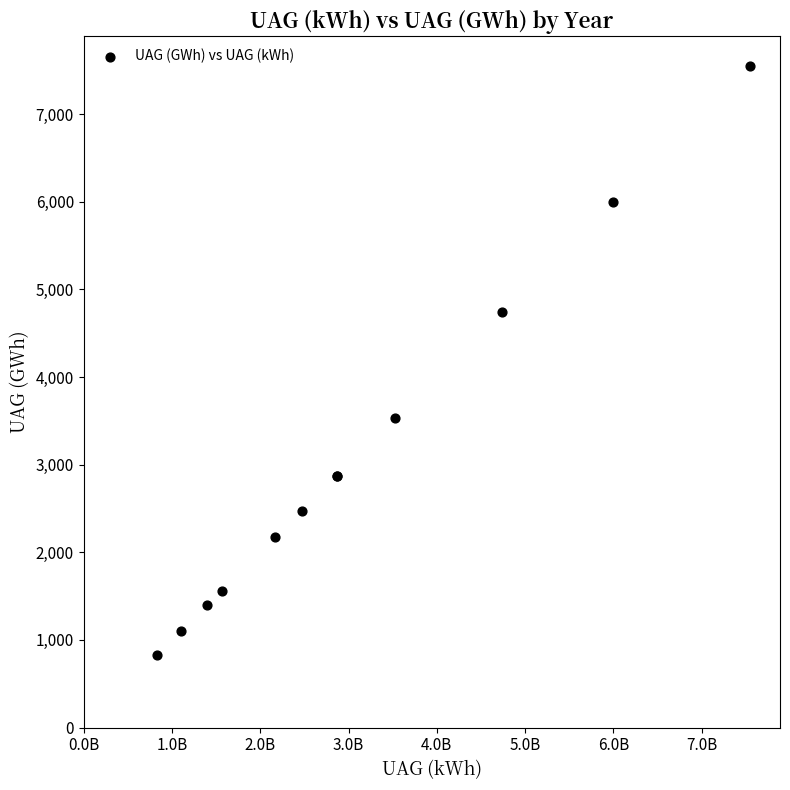

What Y value in the scatter plot is closest to 4190?

4736.6